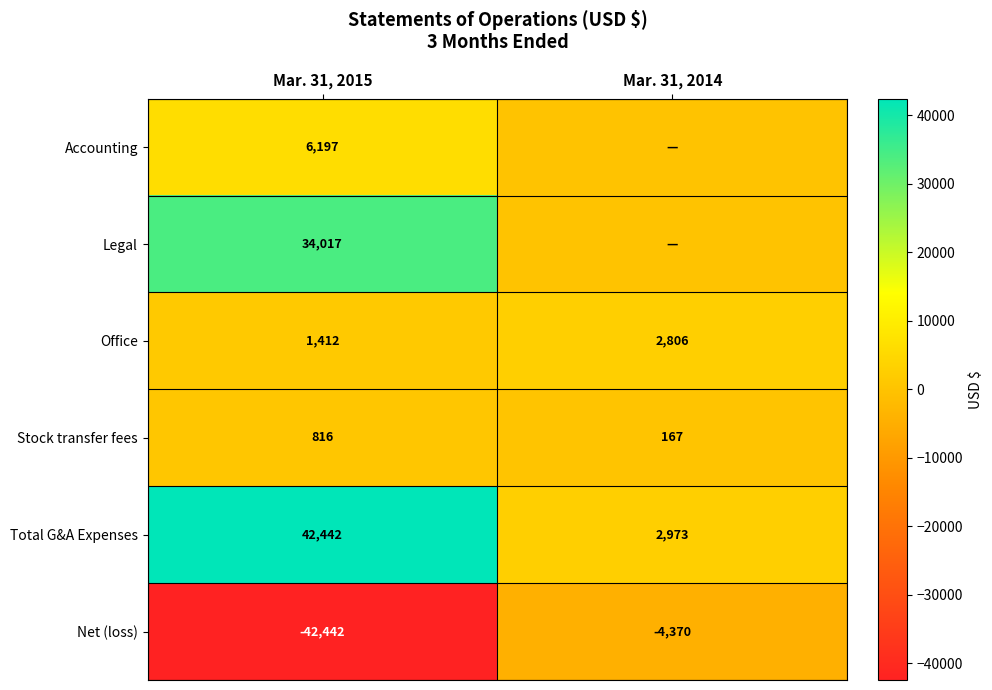

Which category has the lowest value across all series?

Mar. 31, 2015